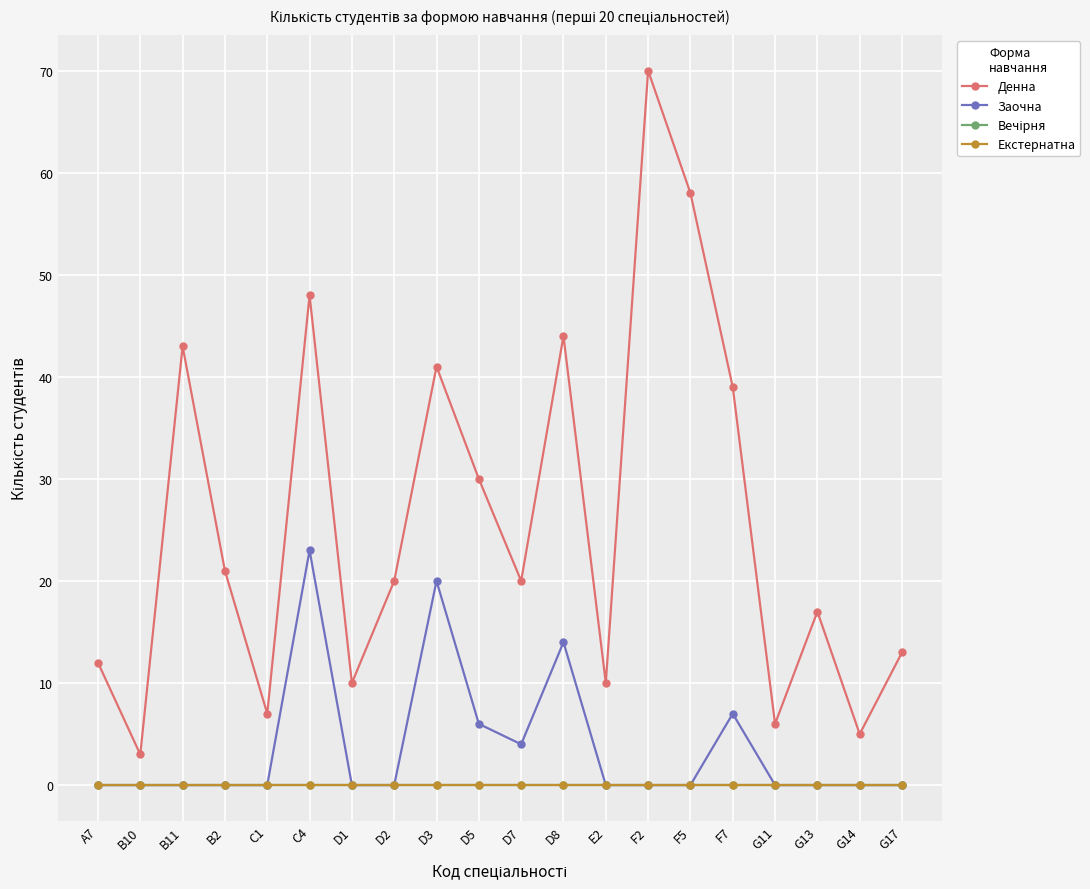

Is the value of Заочна at F5 greater than the value of Денна at B11?

No